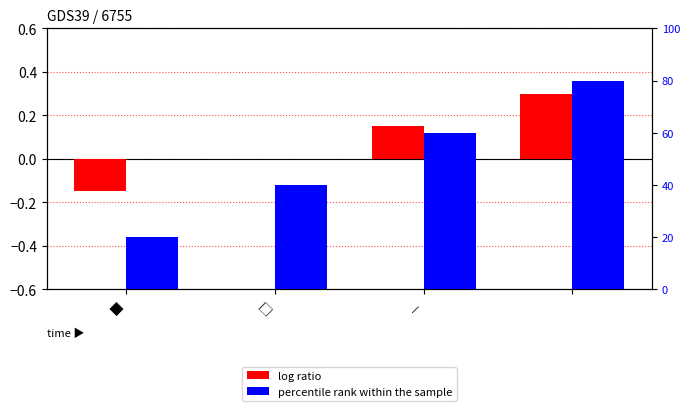

The value of percentile rank within the sample at － is 60.0. True or false?

True